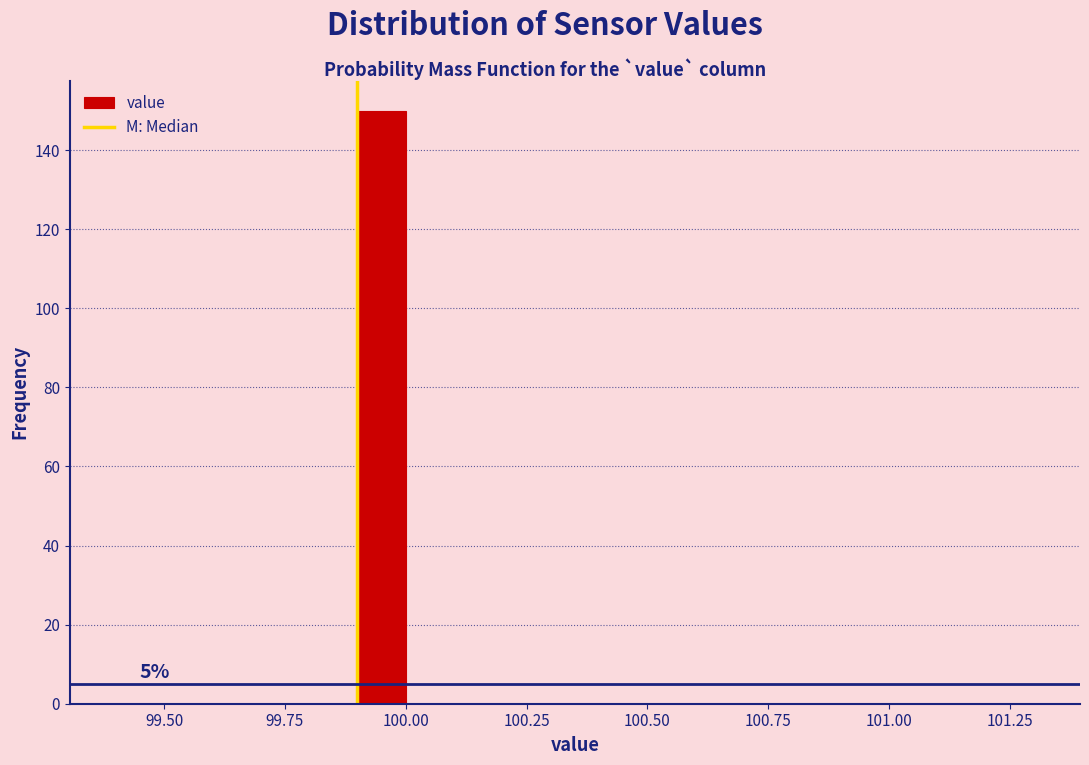

Read against the x-axis, roughly where is the centre of the tallest bar?

99.95